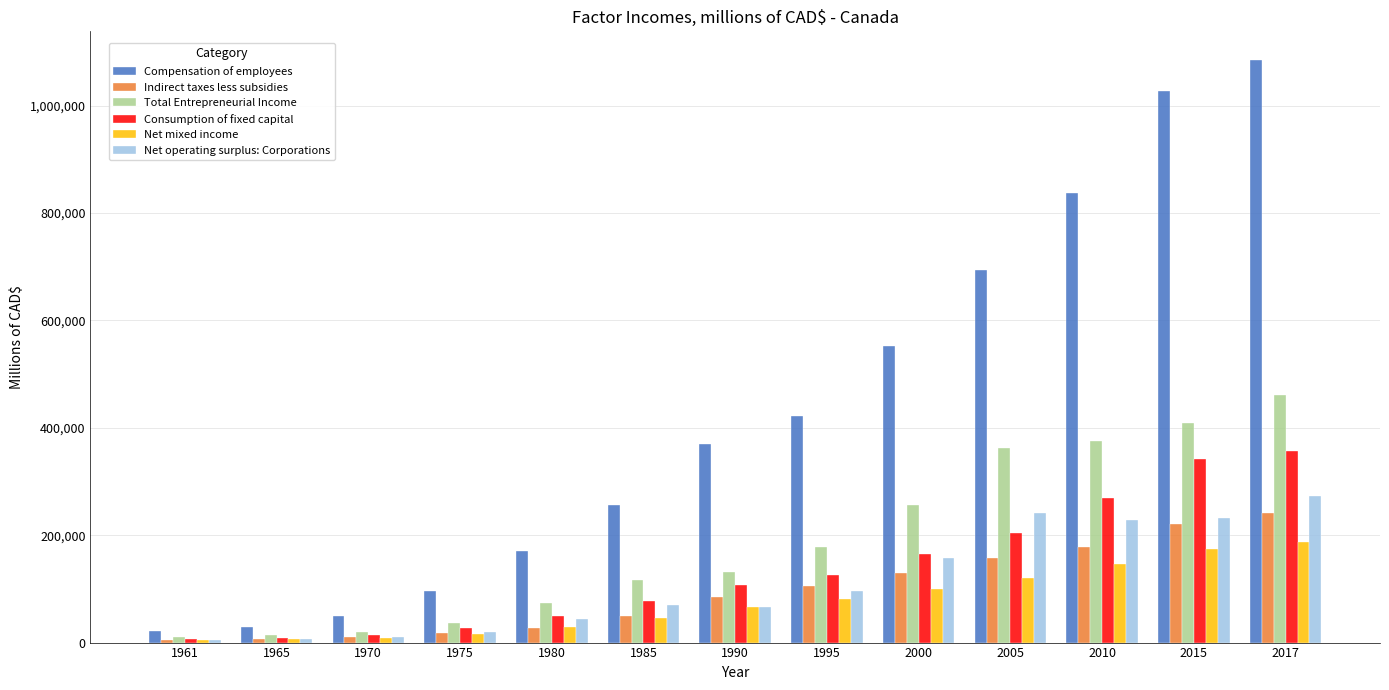

At how many categories does at least one series exceed 488175?

5